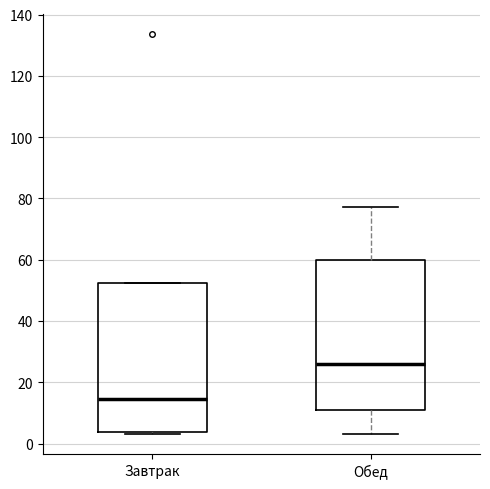

Where does the median line of the box for Обед sit on the y-axis? The values are not printed on the chart, so give them approximately, as read against the axis.

26